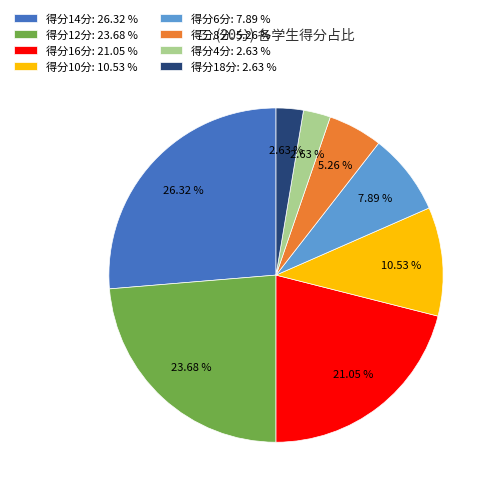

Is there any slice that represents more than half of the pie?

No